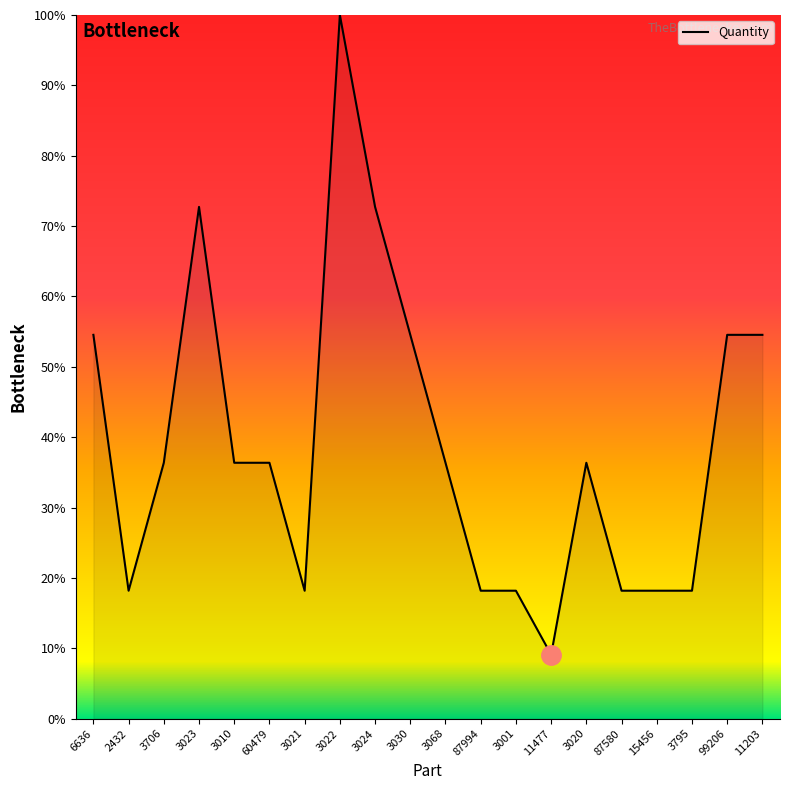

What is the ratio of the value at 11203 to the value at 2432?

3.0